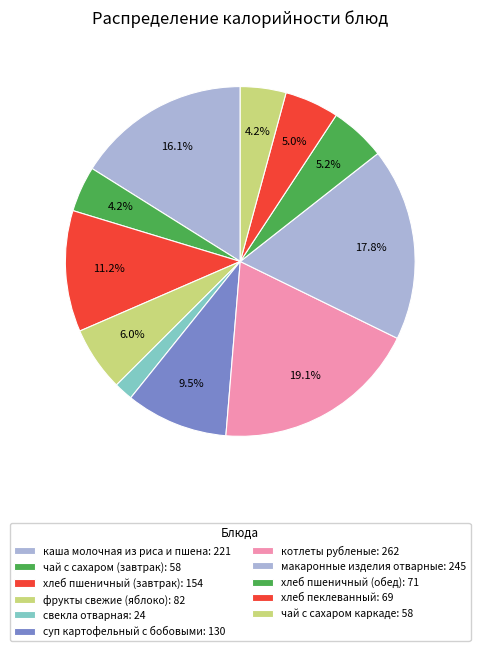

To the nearest percent, what is the average slice percentage?

9%